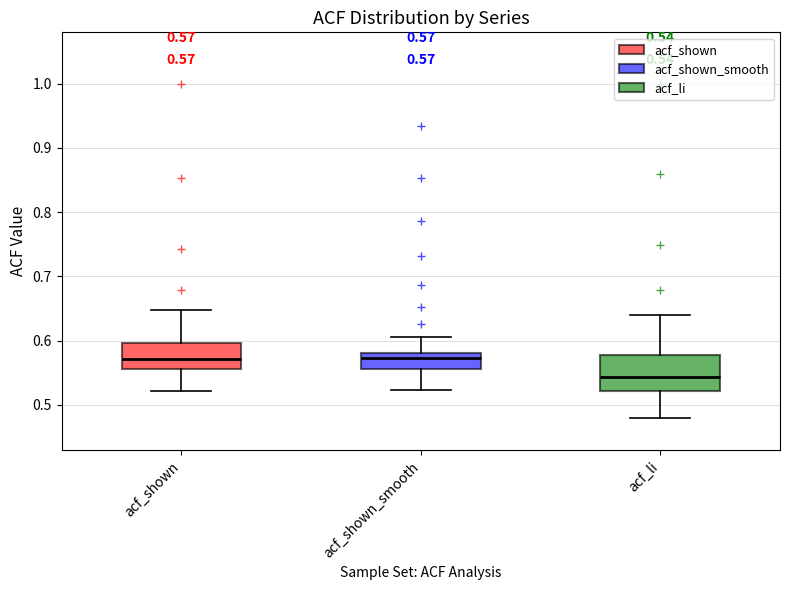

Which box has the lowest median line?

acf_li